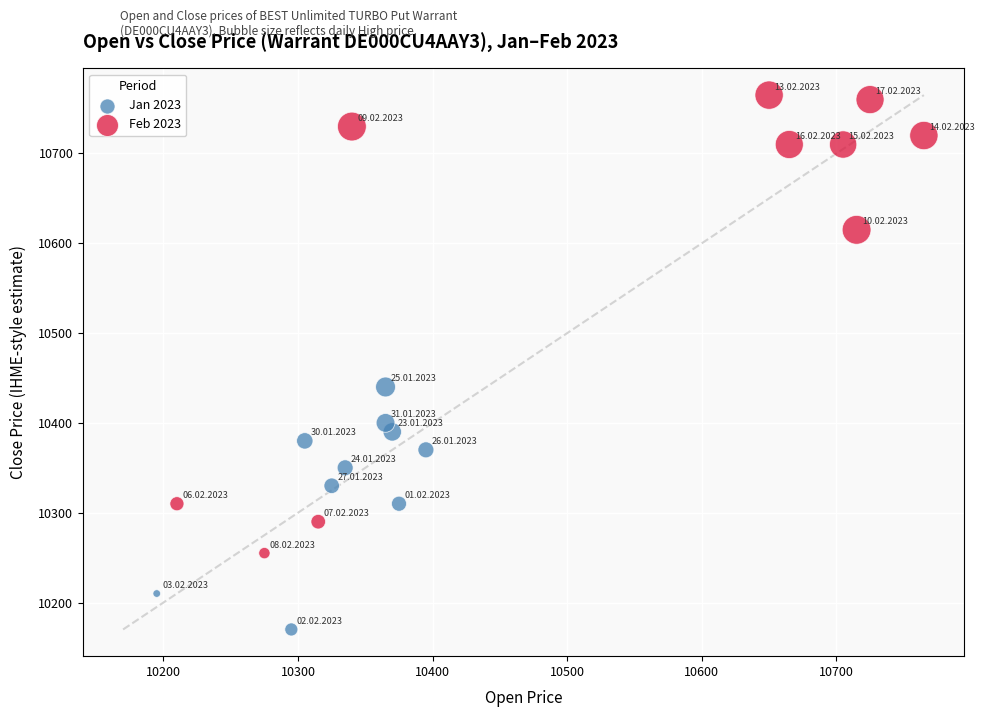

Which series contains the lowest Y value?

Jan 2023